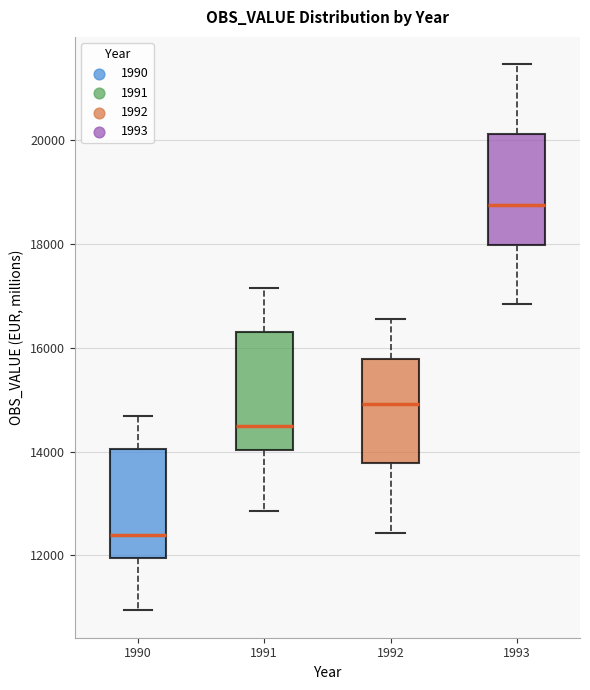

Which box's median line is the lowest?

1990